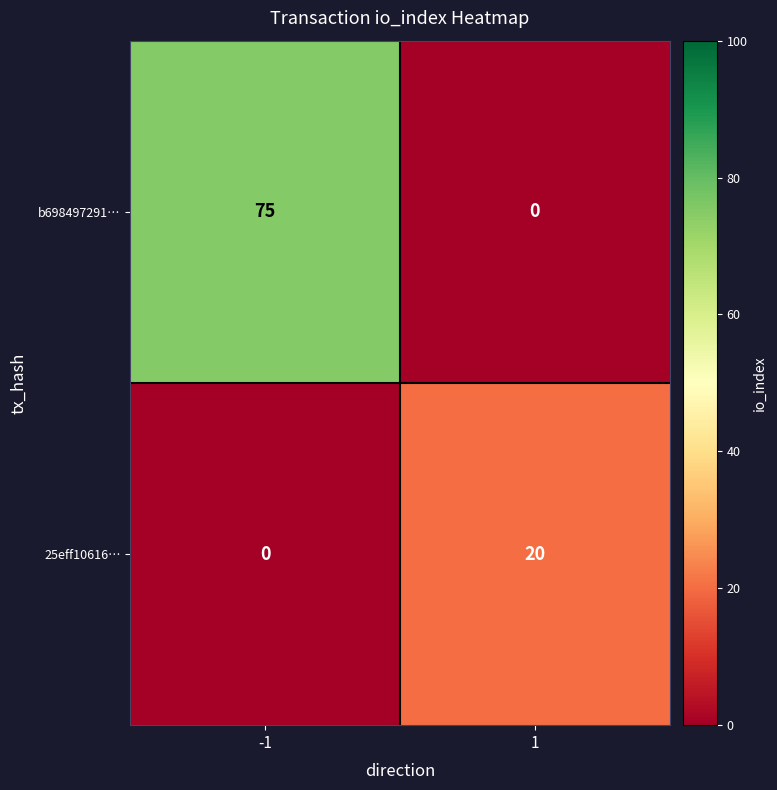

Rank the series by their maximum value, from lowest to highest.

25eff10616…, b698497291…